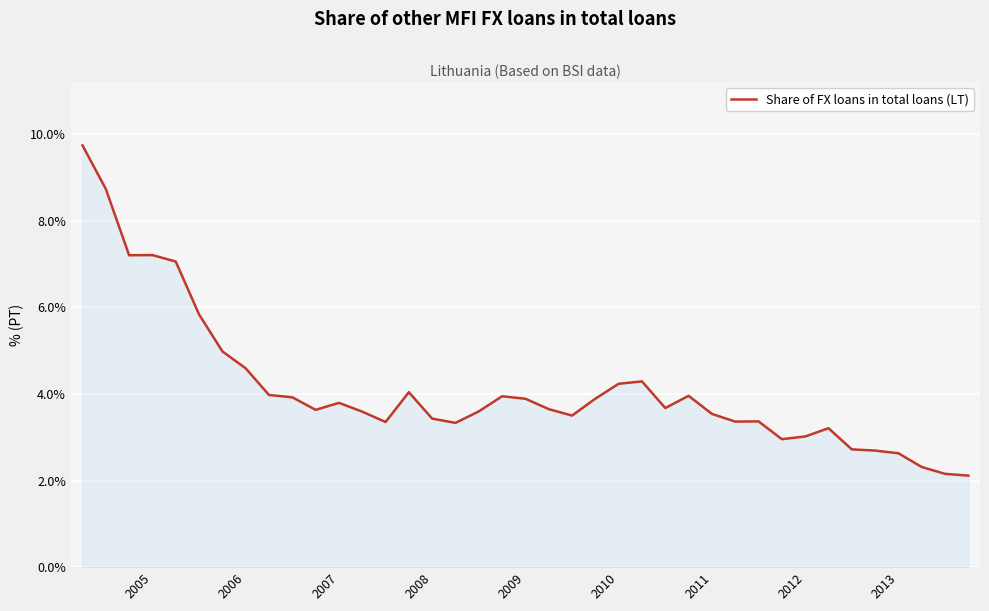

What is the greatest value displayed?

9.7